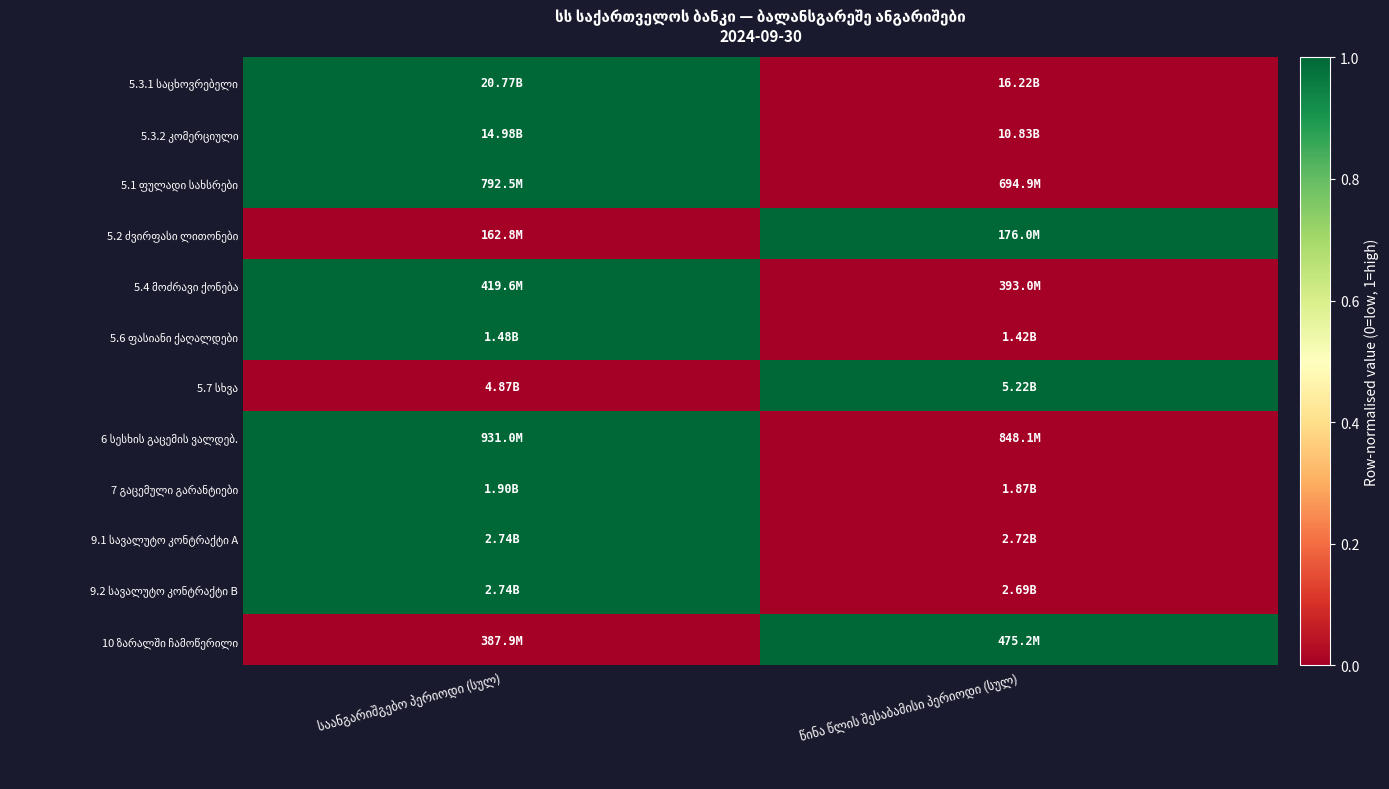

Which series has the largest range (max minus min)?

5.3.1 საცხოვრებელი